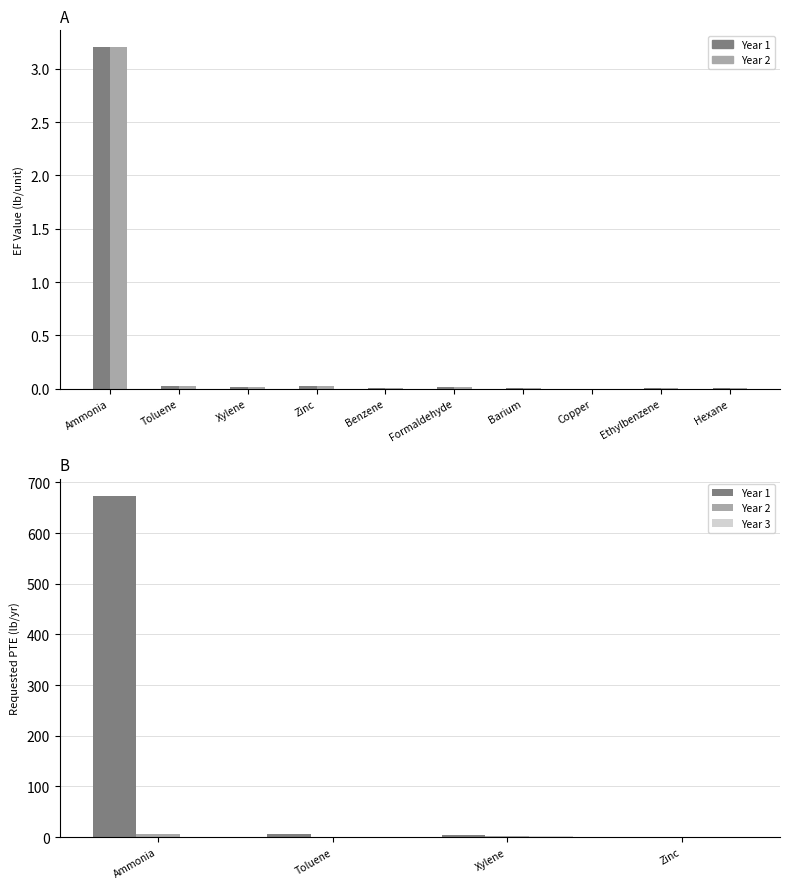

Count the number of data series in this chart.

2